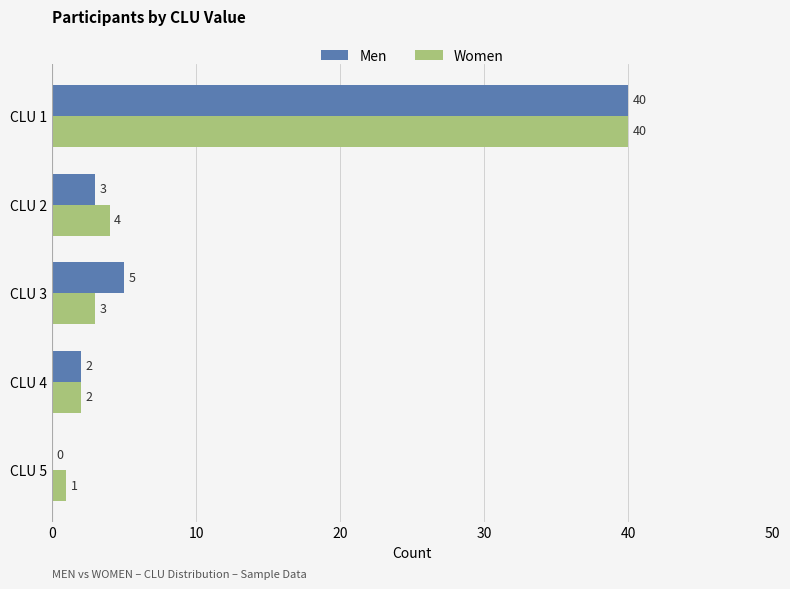

What is the sum of the Women values at CLU 3 and CLU 2?

7